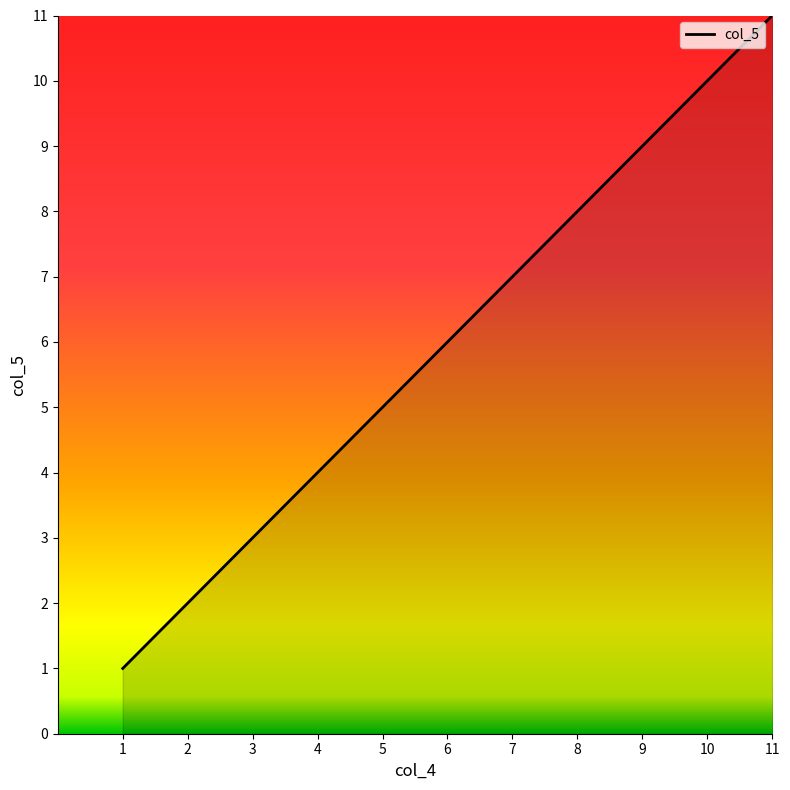

The value at 2 is 1. True or false?

False